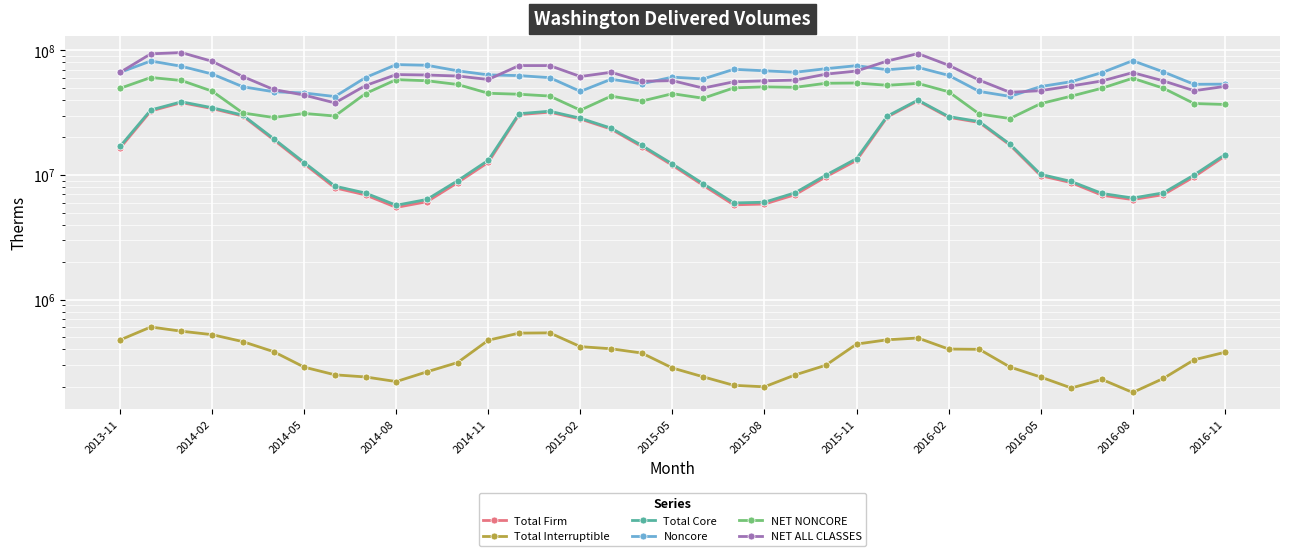

Is the value of NET ALL CLASSES at 25 greater than the value of Total Core at 2016-02?

Yes